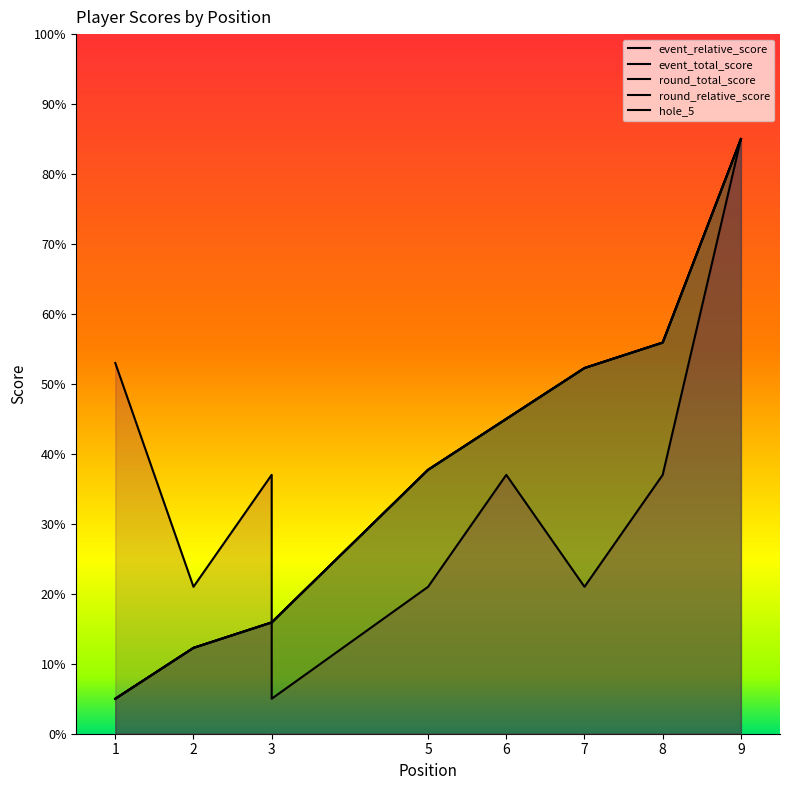

Is it true that hole_5 equals 7.5 at 3?

False